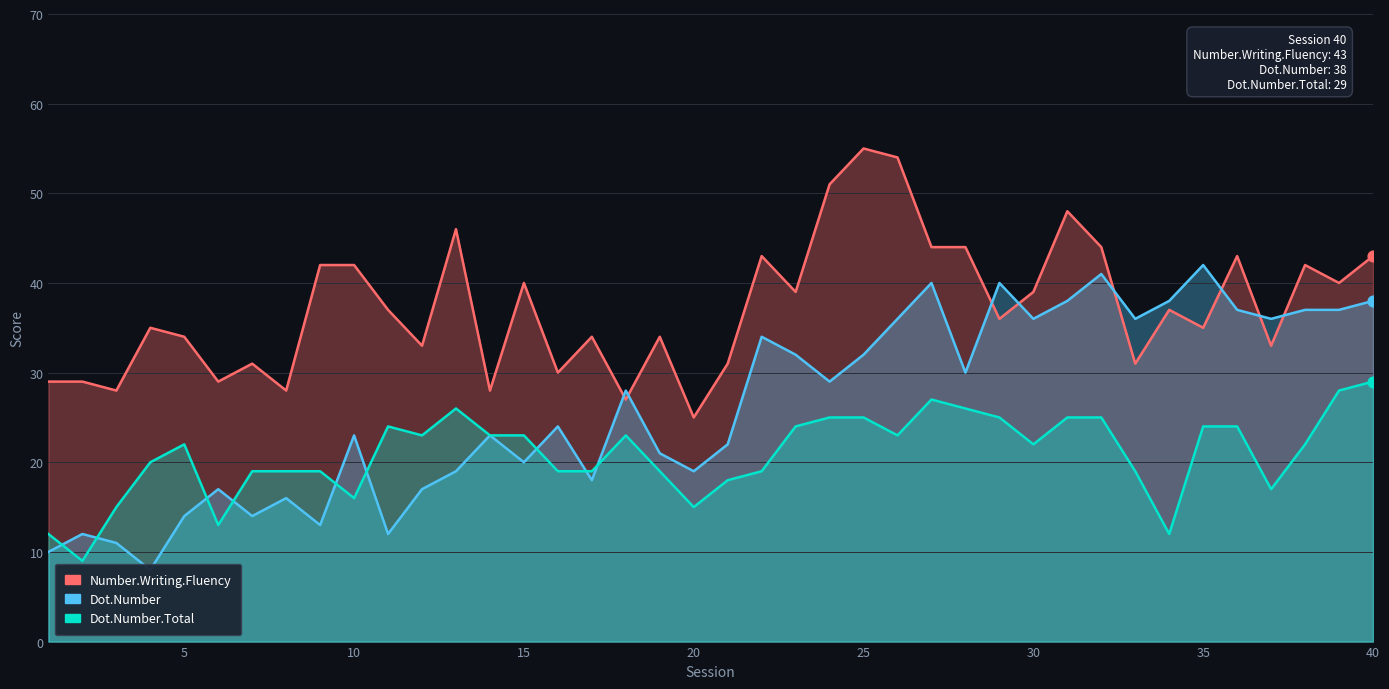

Is the value of Dot.Number.Total at 12 greater than the value of Number.Writing.Fluency at 22?

No